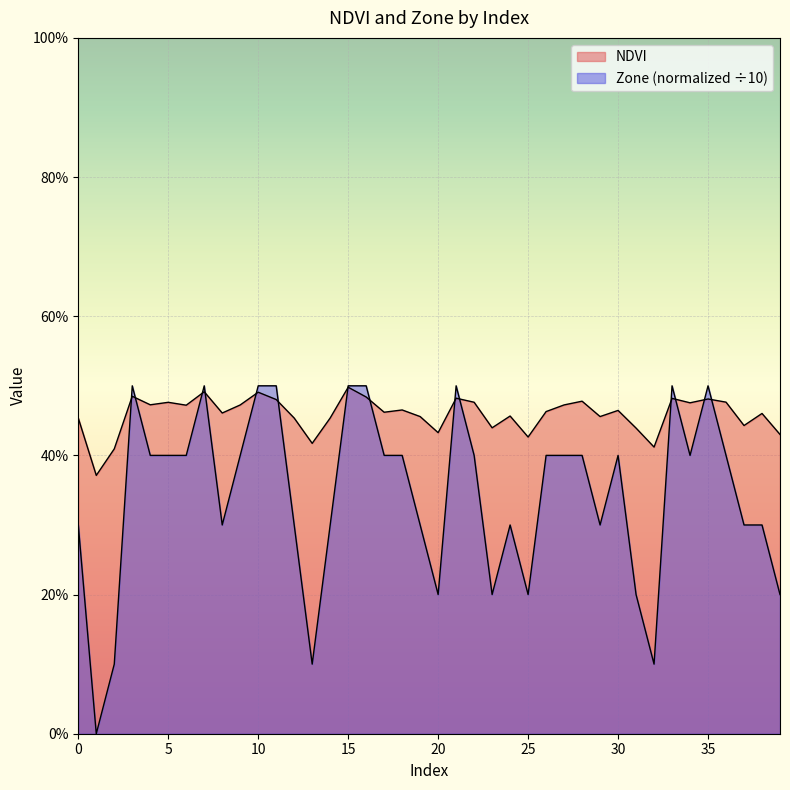

Count the number of data series in this chart.

2